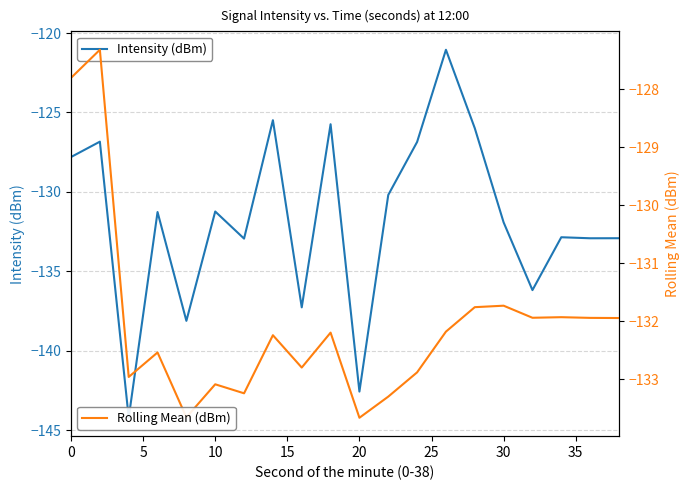

True or false: Intensity (dBm) has a value of -131.2 at 10.

True